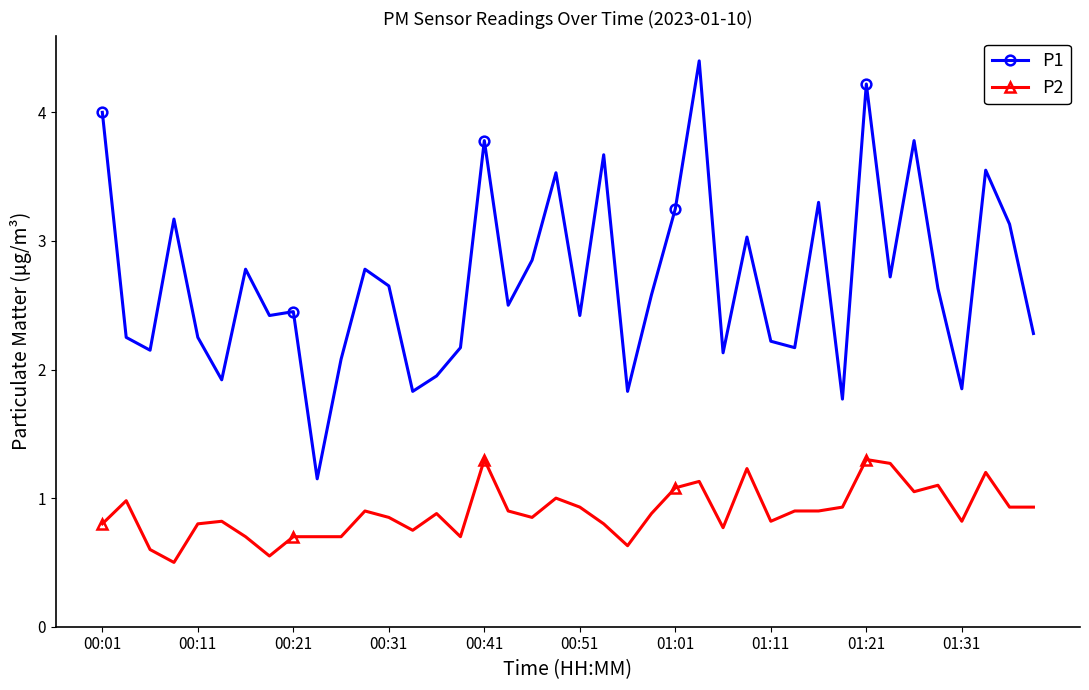

How many lines are shown in the chart?

2